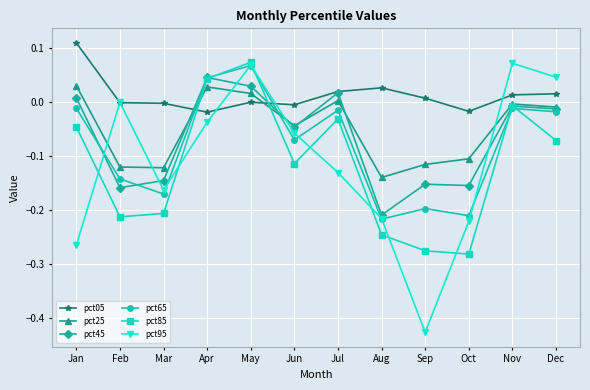

How many data points in pct65 are above 0?

2